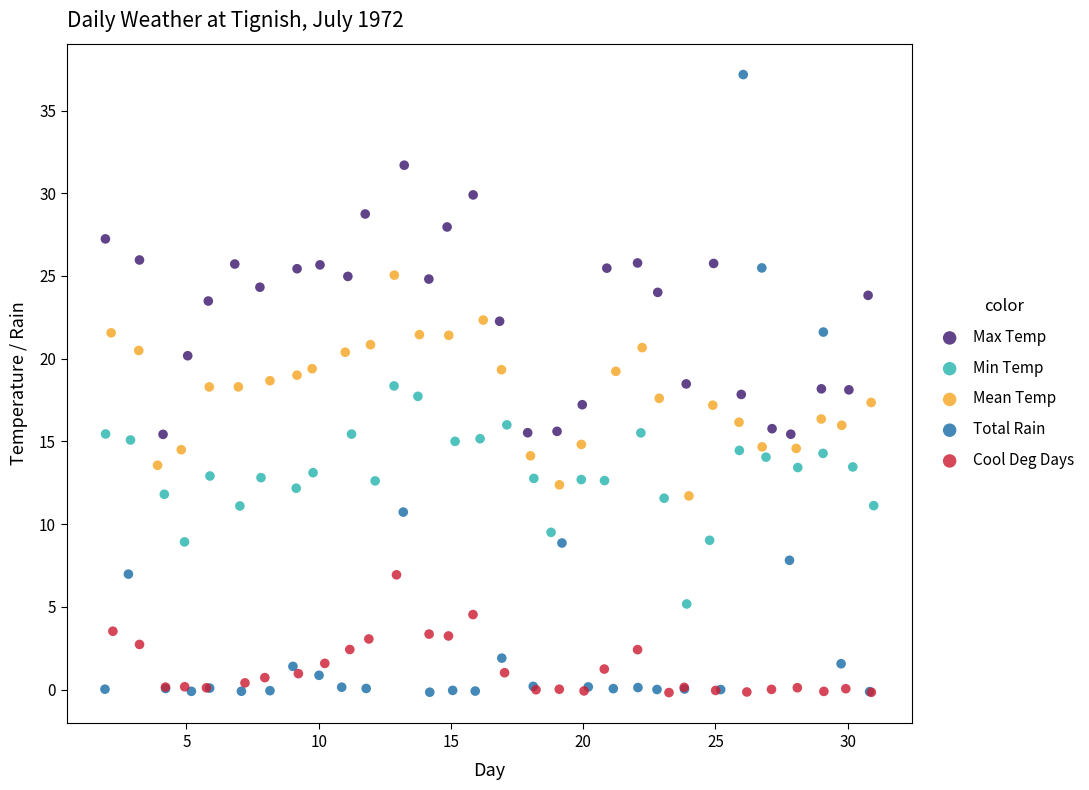

Which series has the widest spread of Y values?

Total Rain